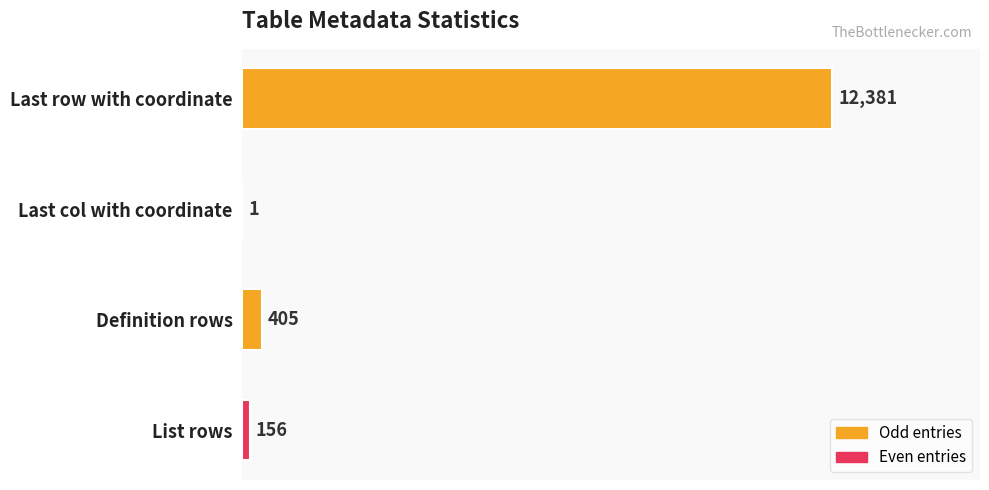

The chart shows a value of 17752 at Last row with coordinate. True or false?

False